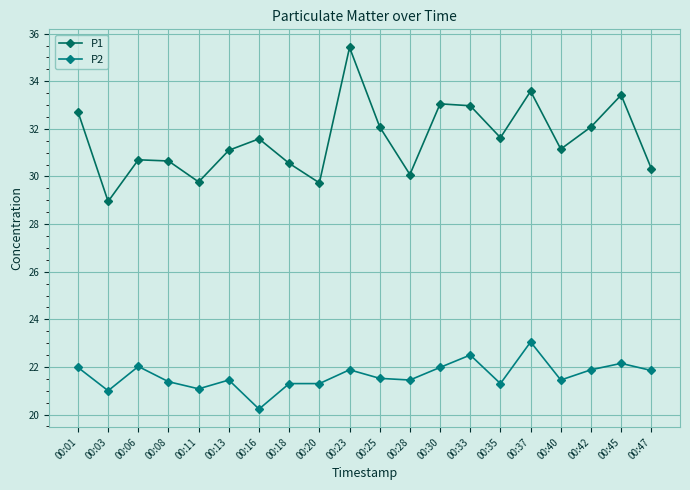

How many lines are shown in the chart?

2